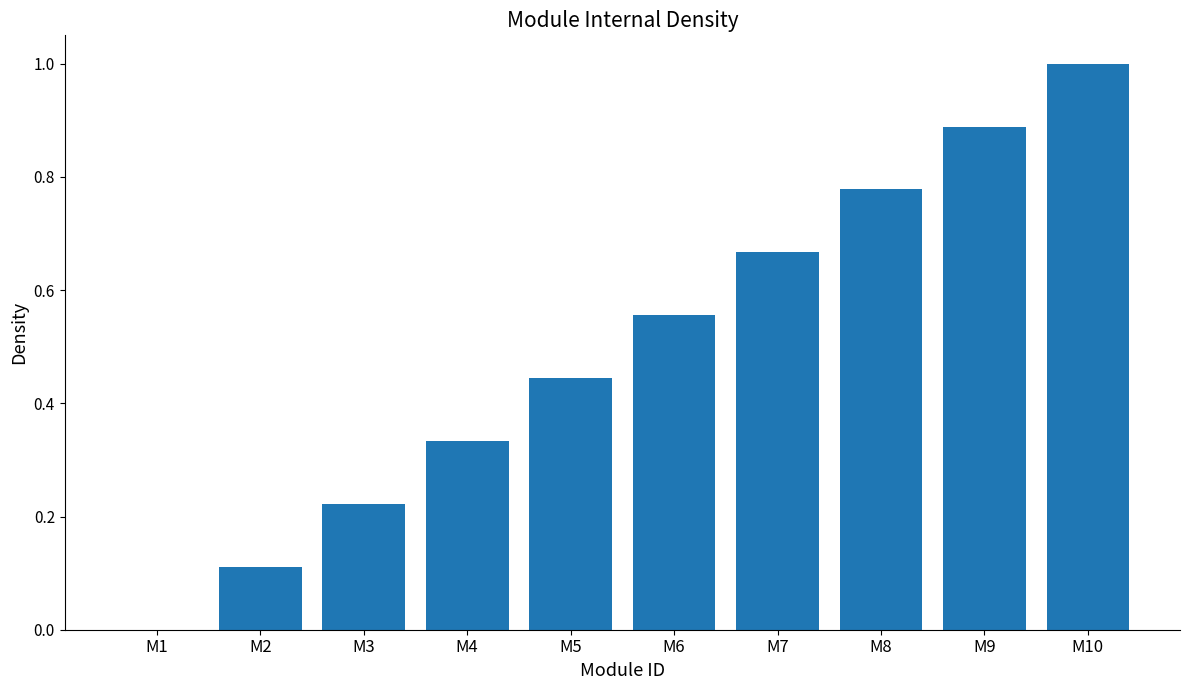

What is the maximum value shown in the chart?

1.0